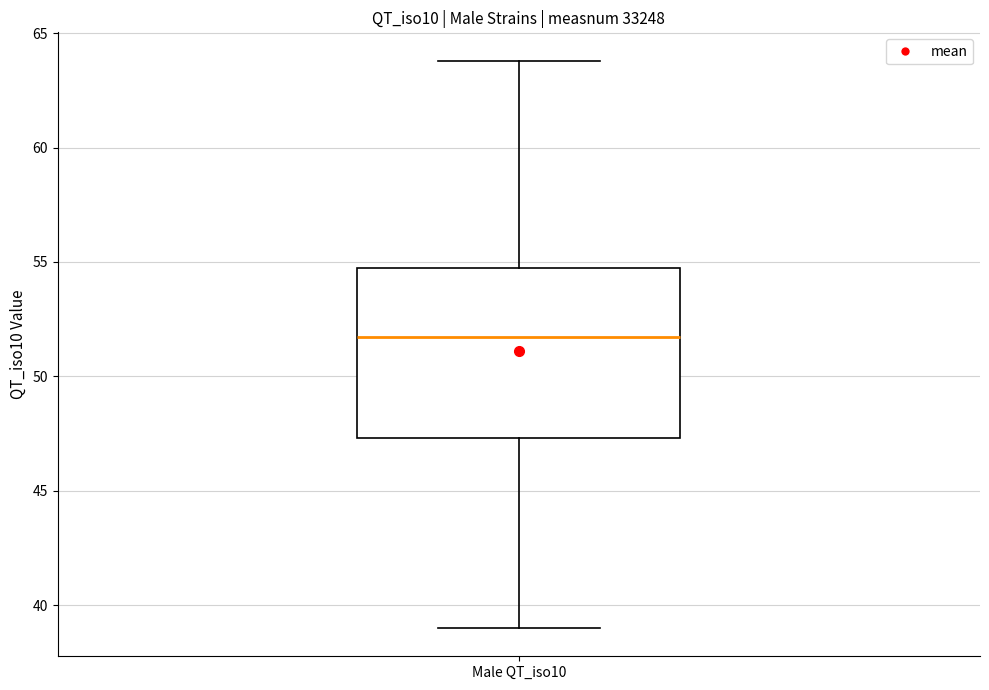

Where does the upper whisker of the box for Male QT_iso10 end on the y-axis? The values are not printed on the chart, so give them approximately, as read against the axis.

64.0